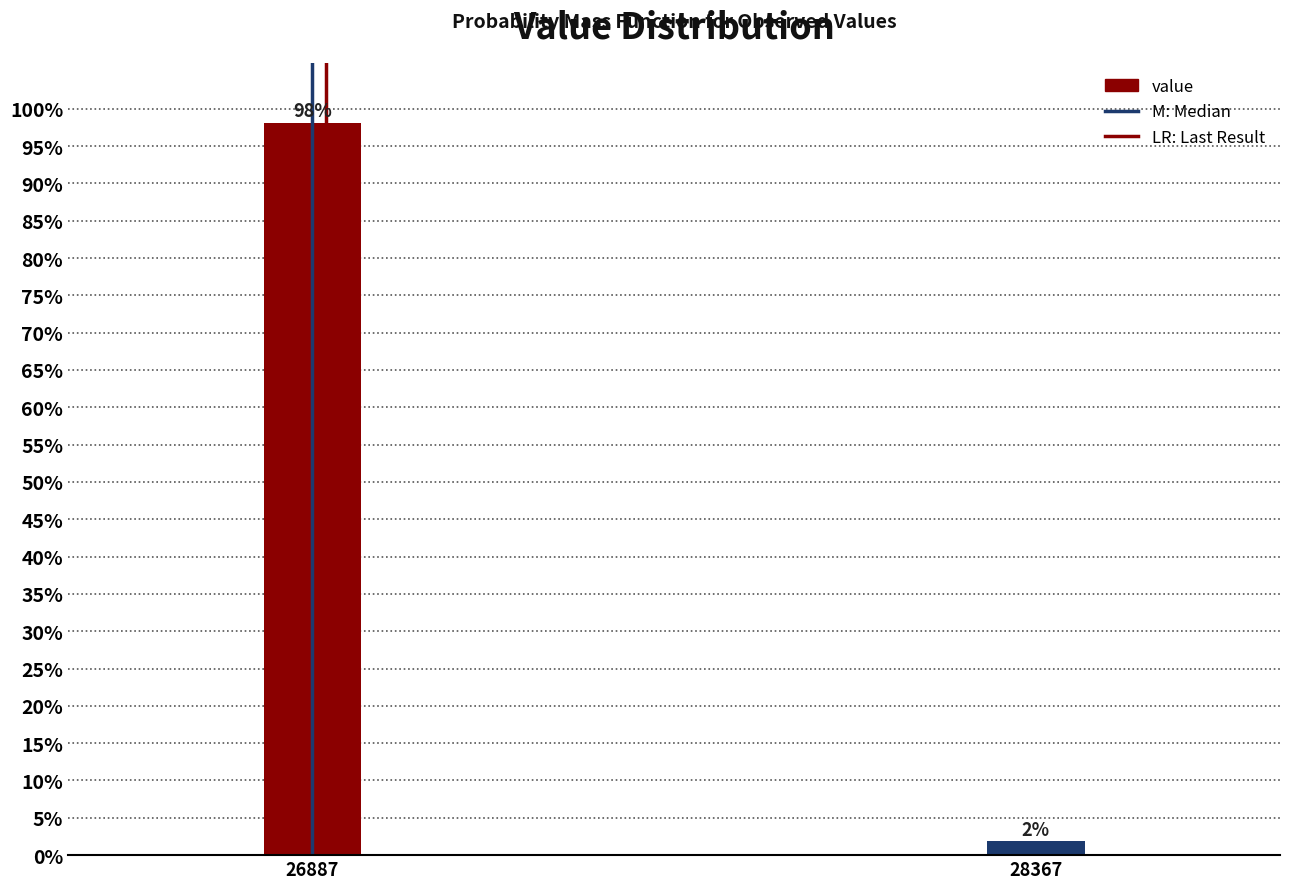

At which label does the data first exceed 98?

26887